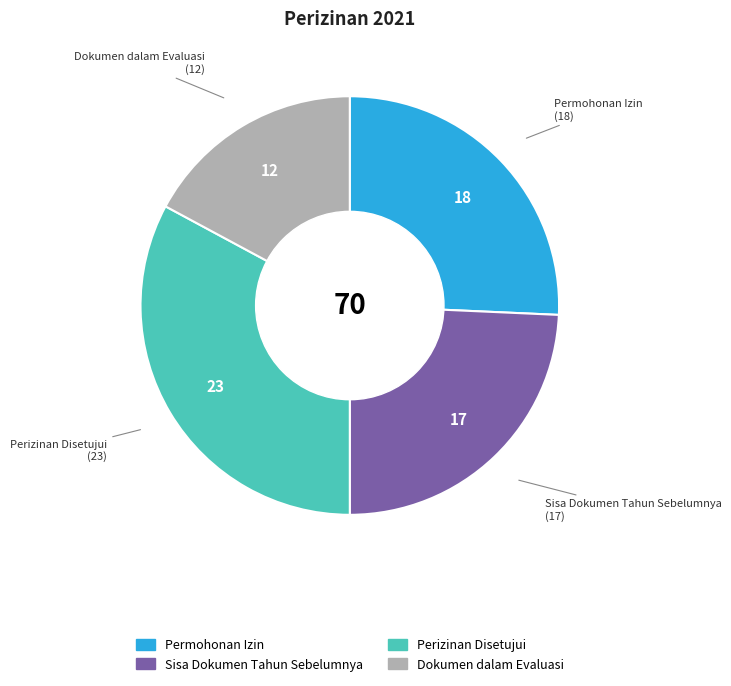

Is there a majority slice in this chart?

No